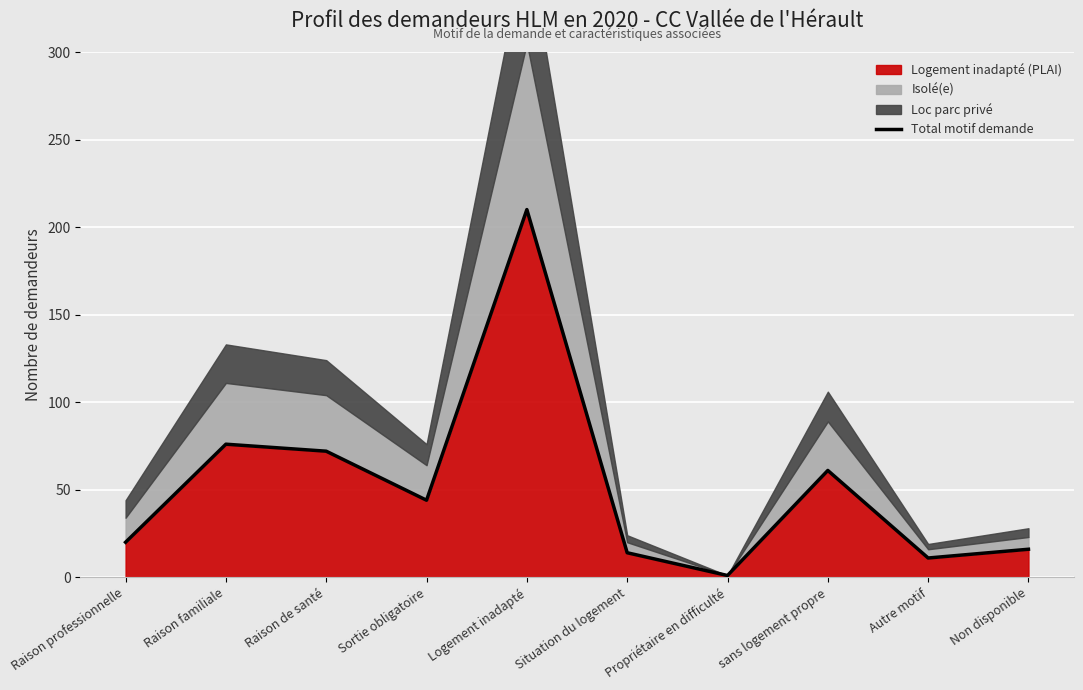

What position from the left is Raison familiale?

2